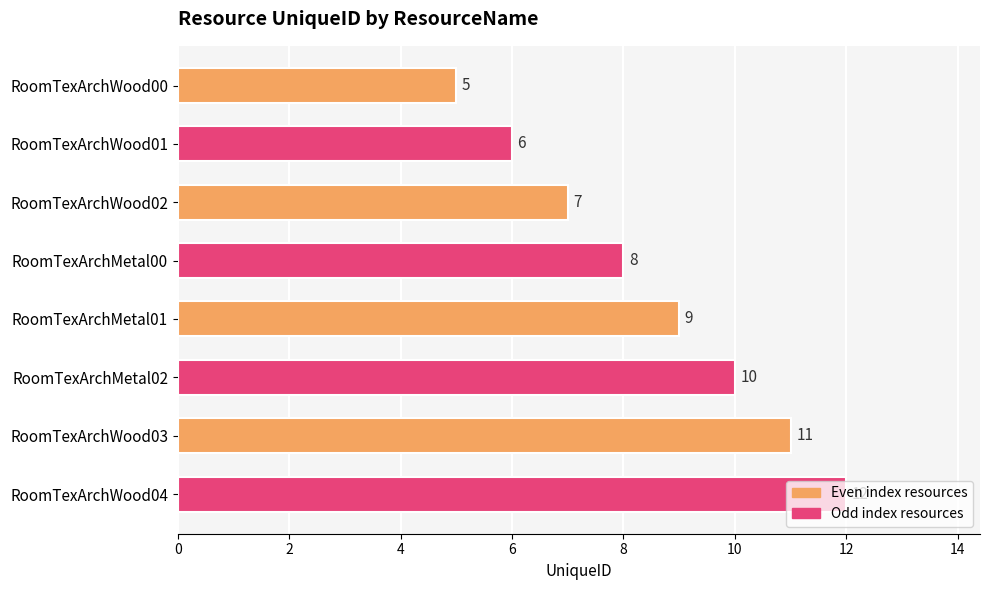

List the labels in order of value, largest first.

RoomTexArchWood04, RoomTexArchWood03, RoomTexArchMetal02, RoomTexArchMetal01, RoomTexArchMetal00, RoomTexArchWood02, RoomTexArchWood01, RoomTexArchWood00